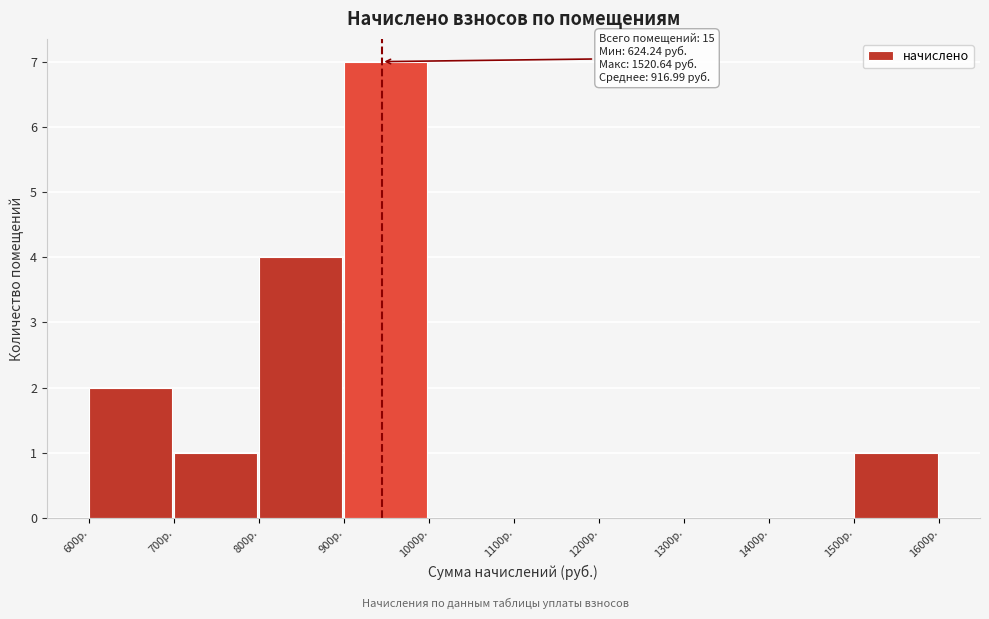

Over which range of the x-axis is the bar tallest?

900 to 1000